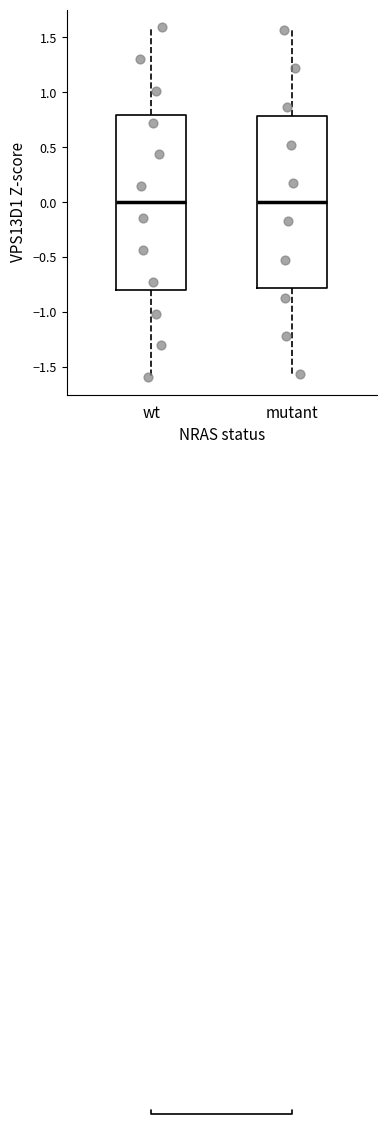

Where does the upper whisker of the box for wt end on the y-axis? The values are not printed on the chart, so give them approximately, as read against the axis.

1.60